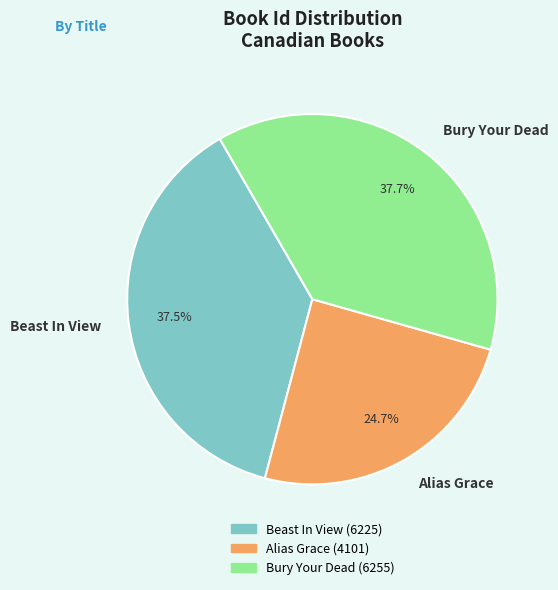

Combined, what portion of the pie is Bury Your Dead and Beast In View?

75.3%